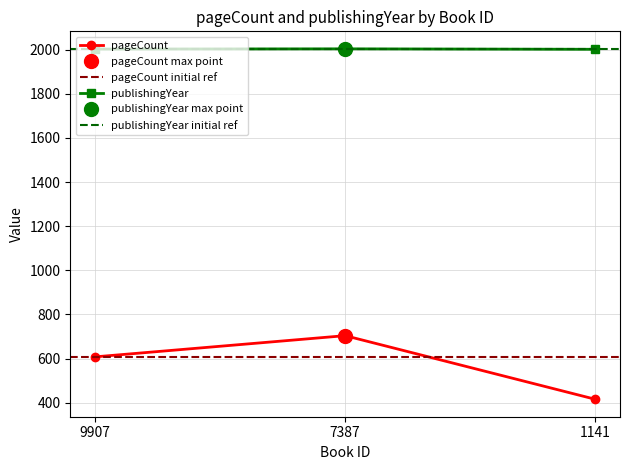

List the labels in order of pageCount value, largest first.

7387, 9907, 1141